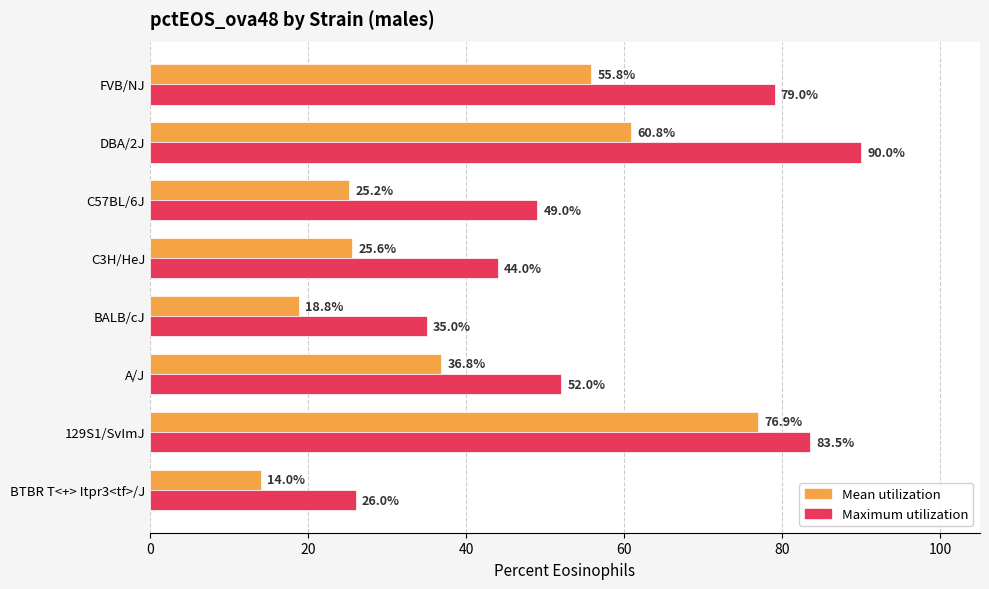

What is the total value across all series at A/J?

88.8